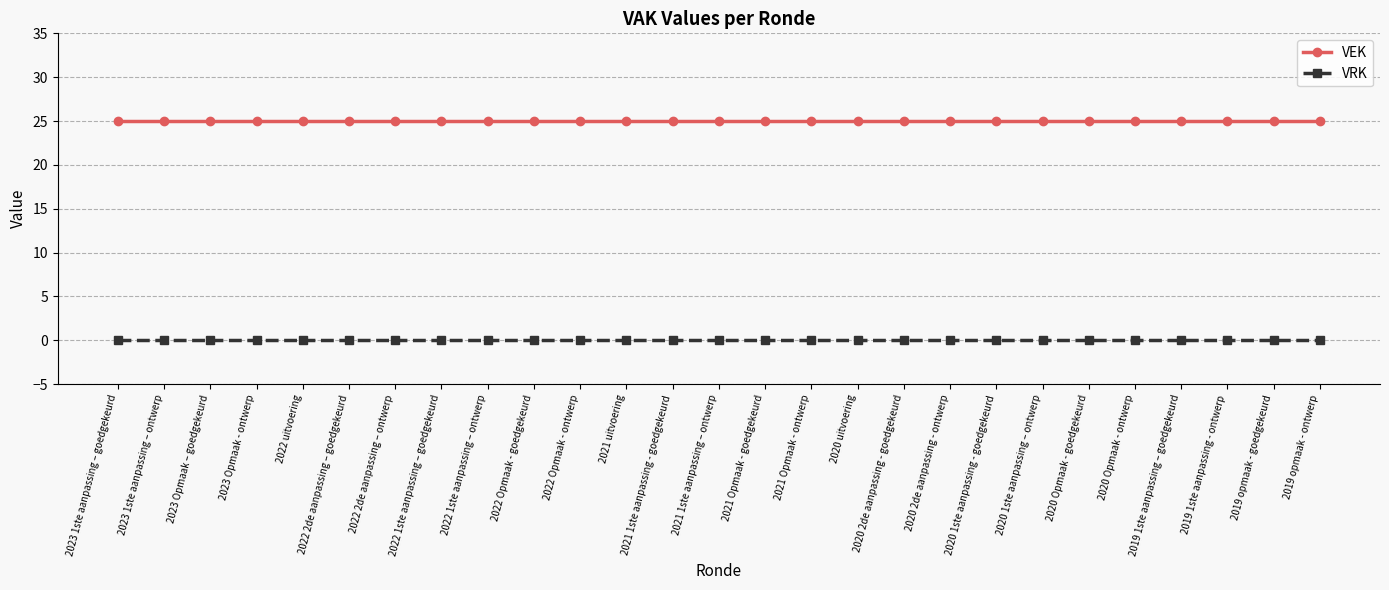

Rank the series at 2021 Opmaak - ontwerp from highest to lowest value.

VEK, VRK